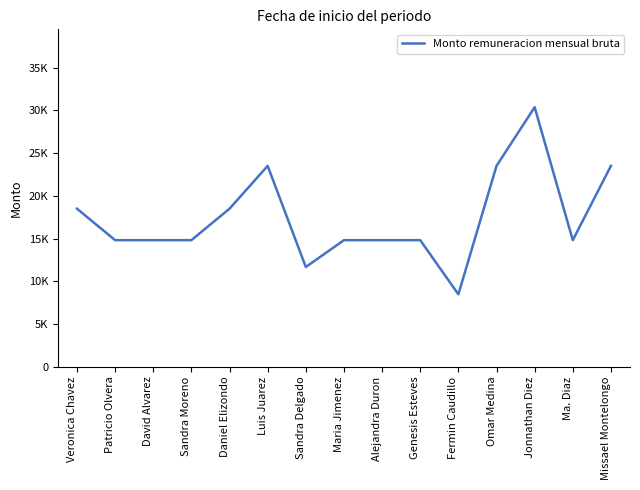

Is this an area chart (filled region under the line)?

No